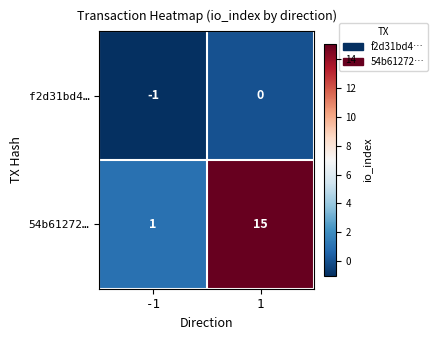

True or false: f2d31bd4… has a value of 0 at 1.

True